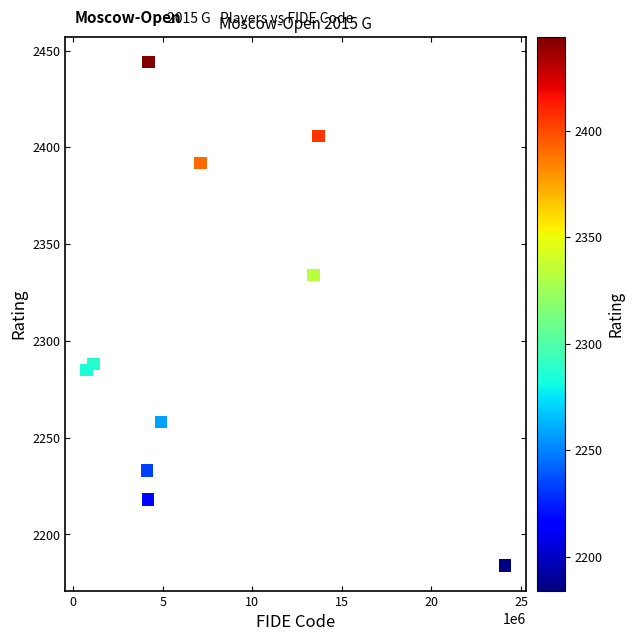

What Y value in the scatter plot is closest to 2314?

2334